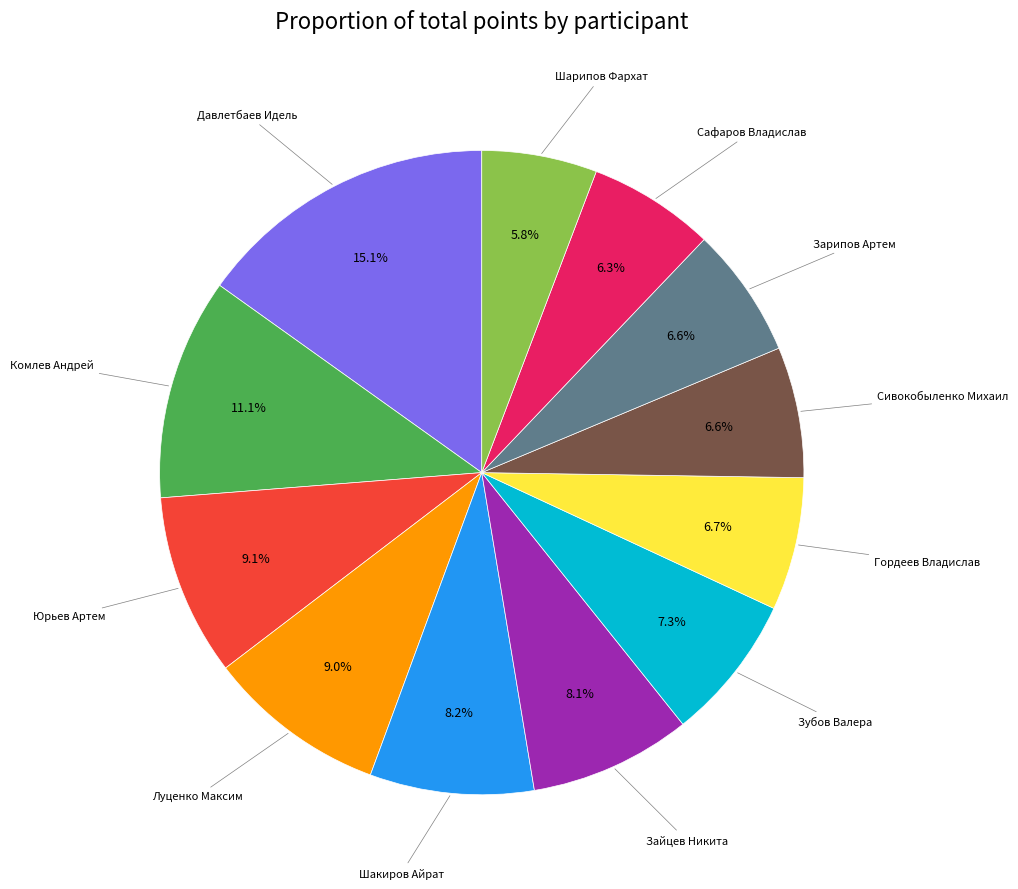

Does any single category account for the majority?

No